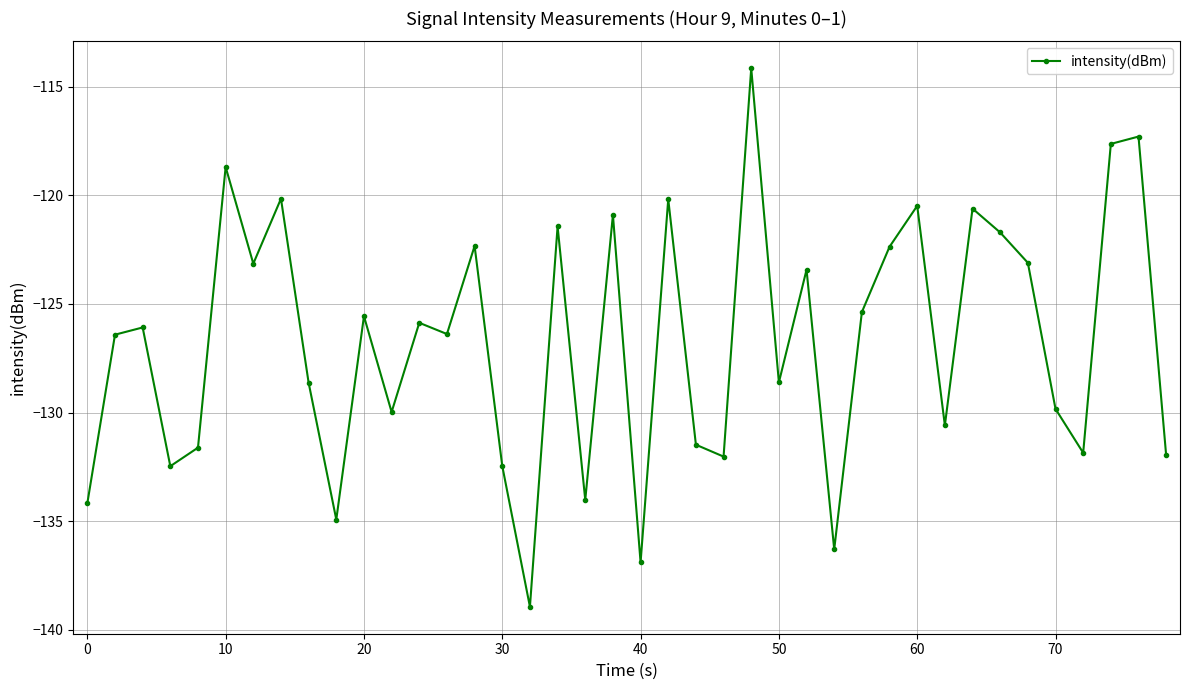

What is the difference between the maximum and second lowest values?

22.7